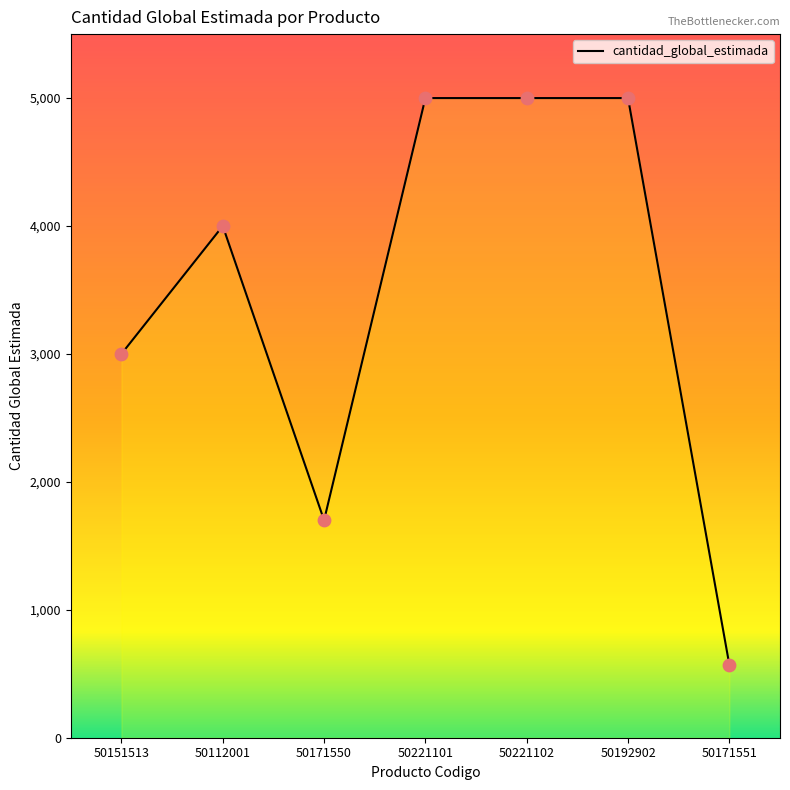

Approximately how many times larger is the value at 50221102 compared to 50171550?

2.9